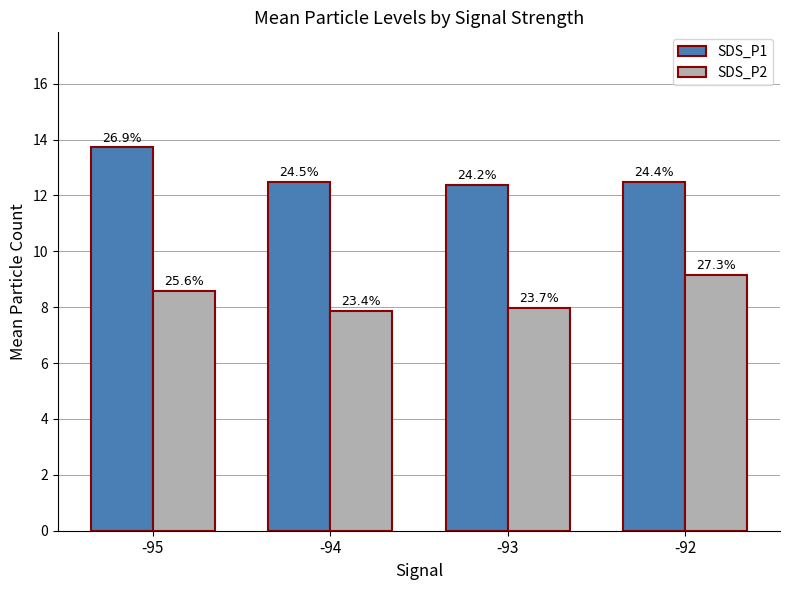

Rank the series by their maximum value, from lowest to highest.

SDS_P2, SDS_P1